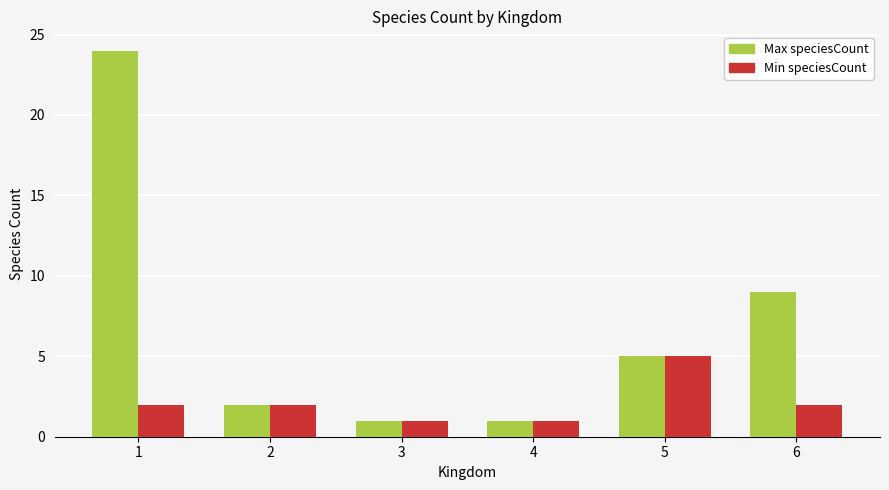

At which category does the chart reach its peak across all series?

1